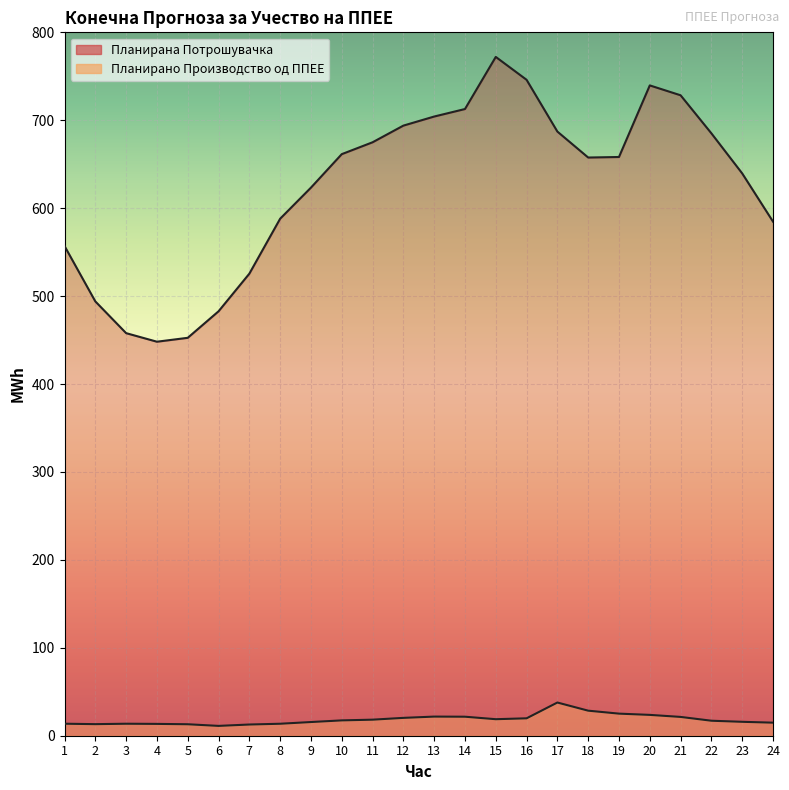

Which category has the highest value in the Планирана Потрошувачка series?

15